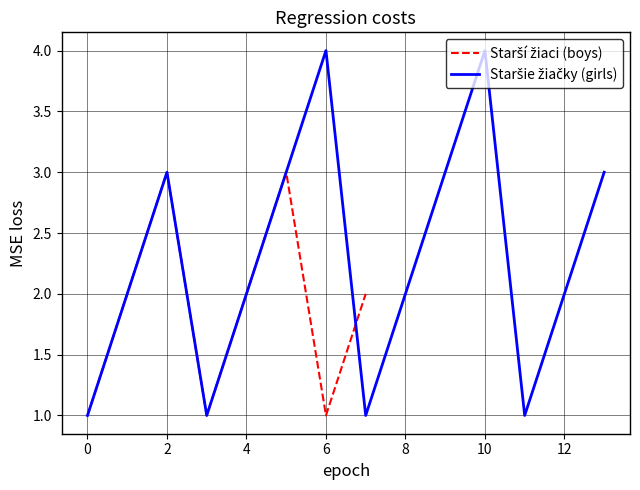

Reading right to left, extract all data points from this chart.

3	2	1	4	3	2	1	4	3	2	1	3	2	1